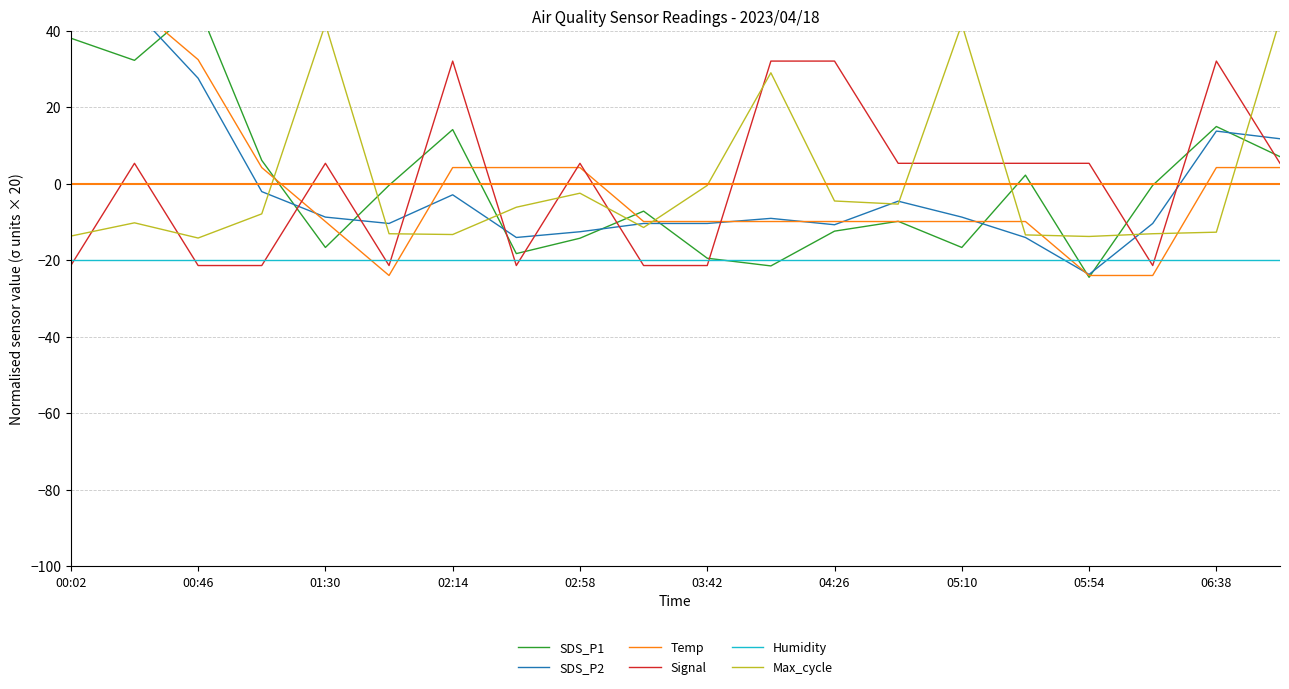

What is the value of the Signal point at the 9th from the left?

5.3